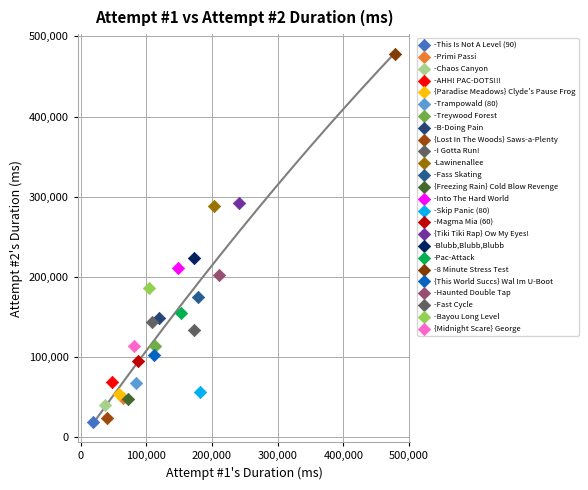

Which series reaches the minimum Y coordinate?

-This Is Not A Level (90)